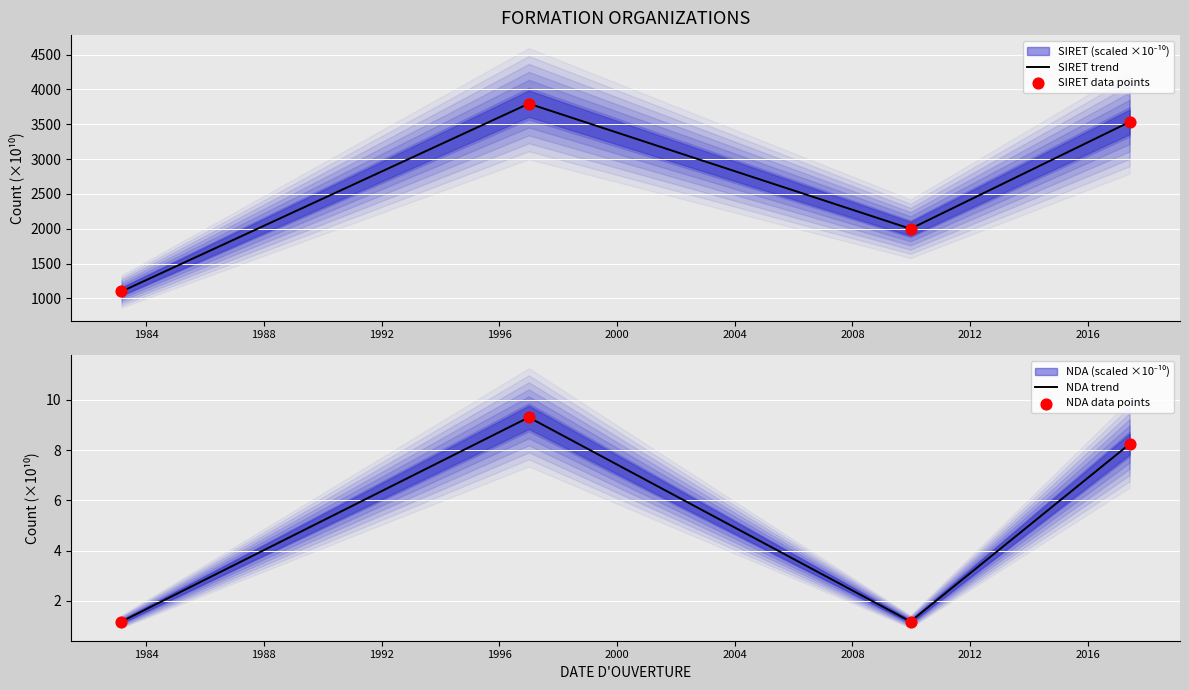

Which series reaches the minimum Y coordinate?

NDA trend